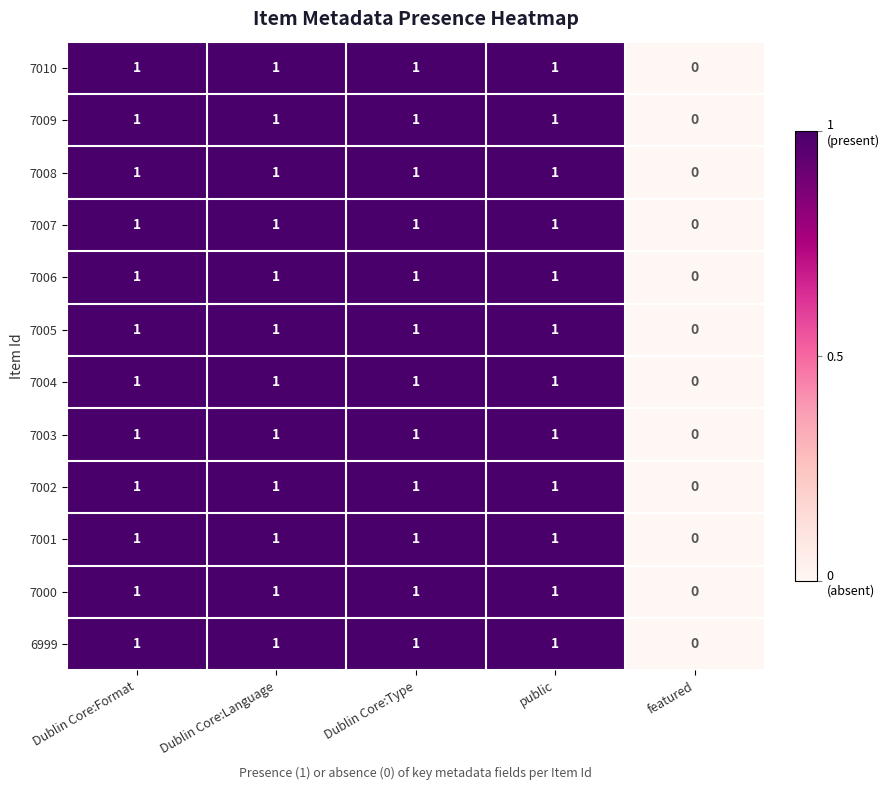

What is the sum of all 7003 values?

4